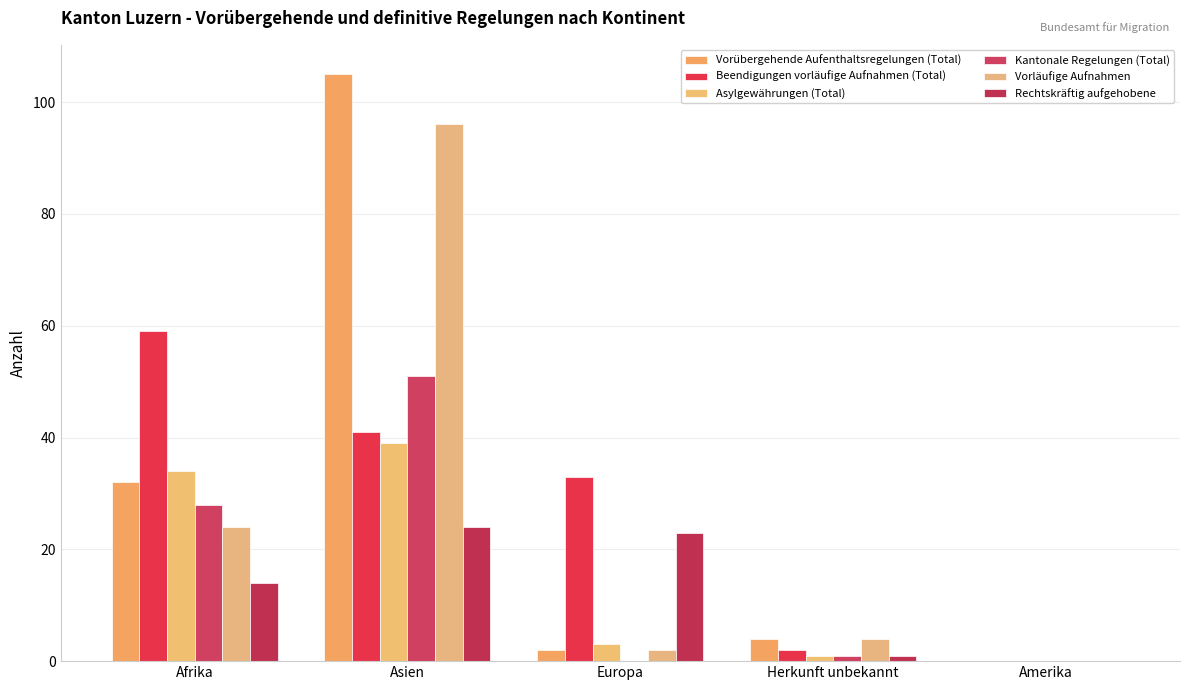

The value of Kantonale Regelungen (Total) at Herkunft unbekannt is 1. True or false?

True